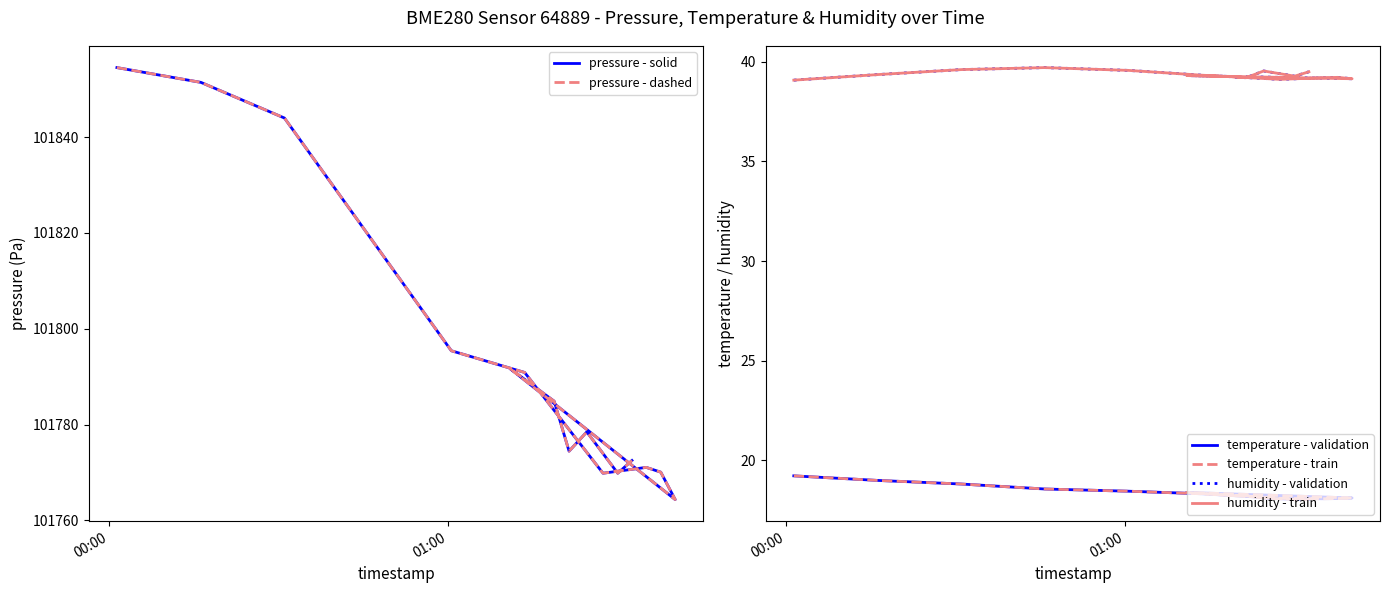

At 01:00, list the series in order from largest to smallest.

pressure - solid, pressure - dashed, humidity - validation, humidity - train, temperature - validation, temperature - train